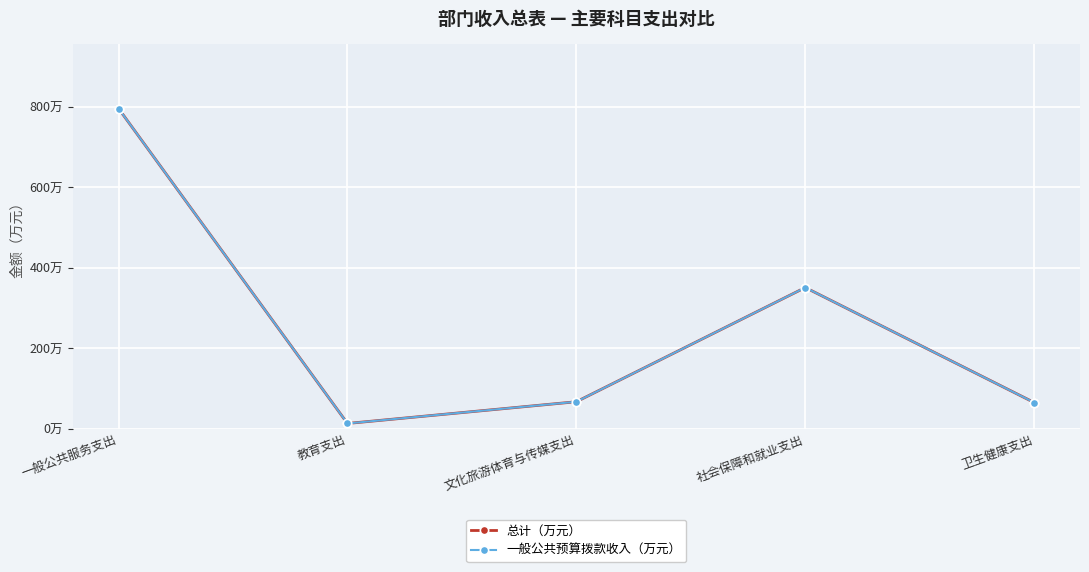

At which label does 一般公共预算拨款收入（万元） reach its minimum?

教育支出